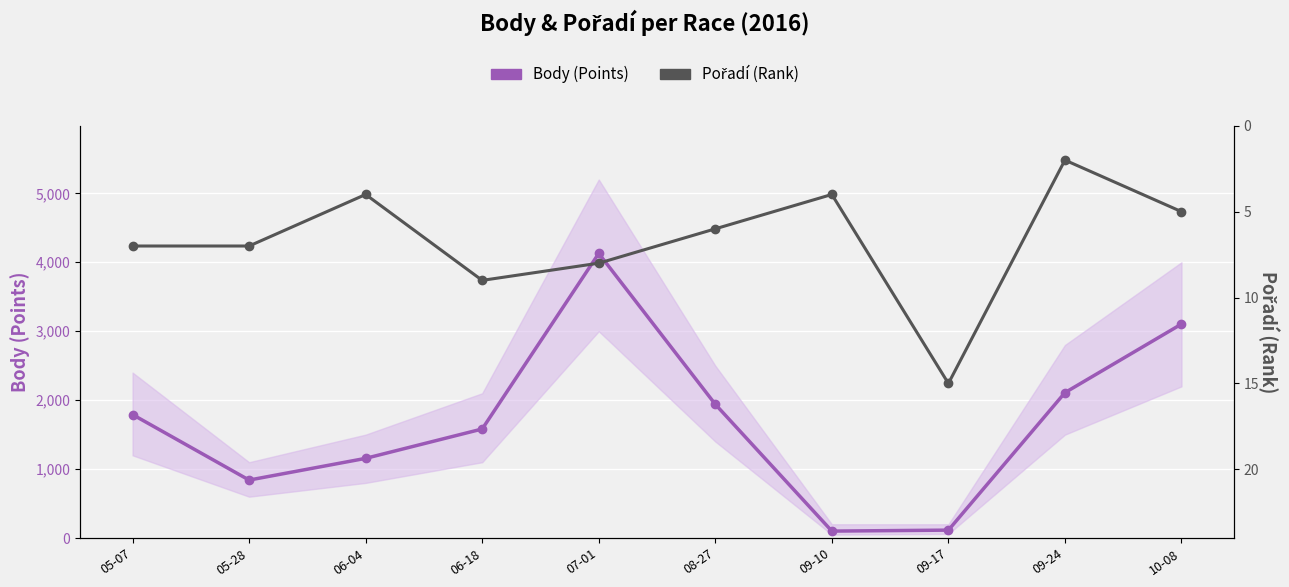

What is the sum of all Pořadí (Rank) values?

67